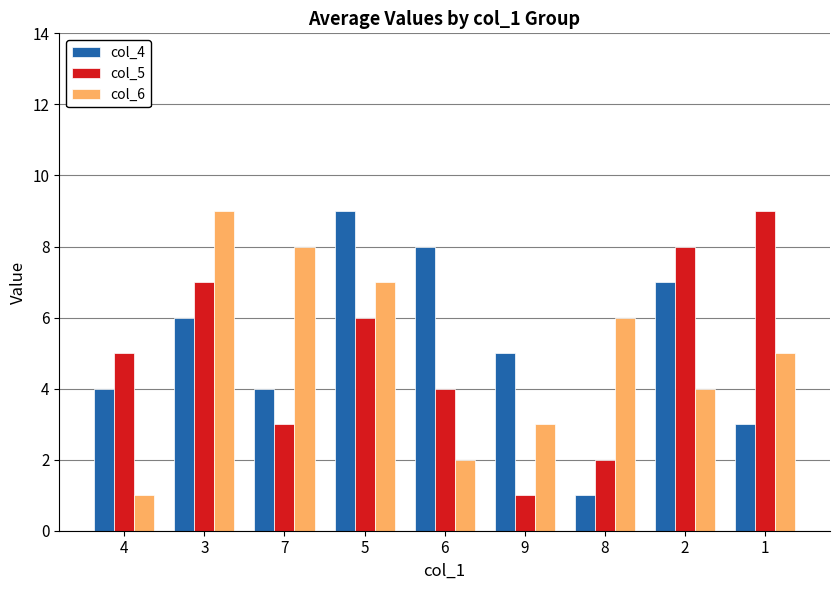

At 1, list the series in order from largest to smallest.

col_5, col_6, col_4